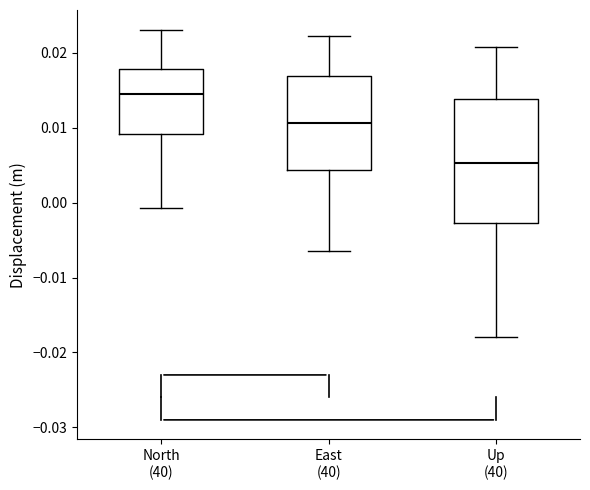

Which box is the tallest, from its lower edge to its upper edge?

Up (40)